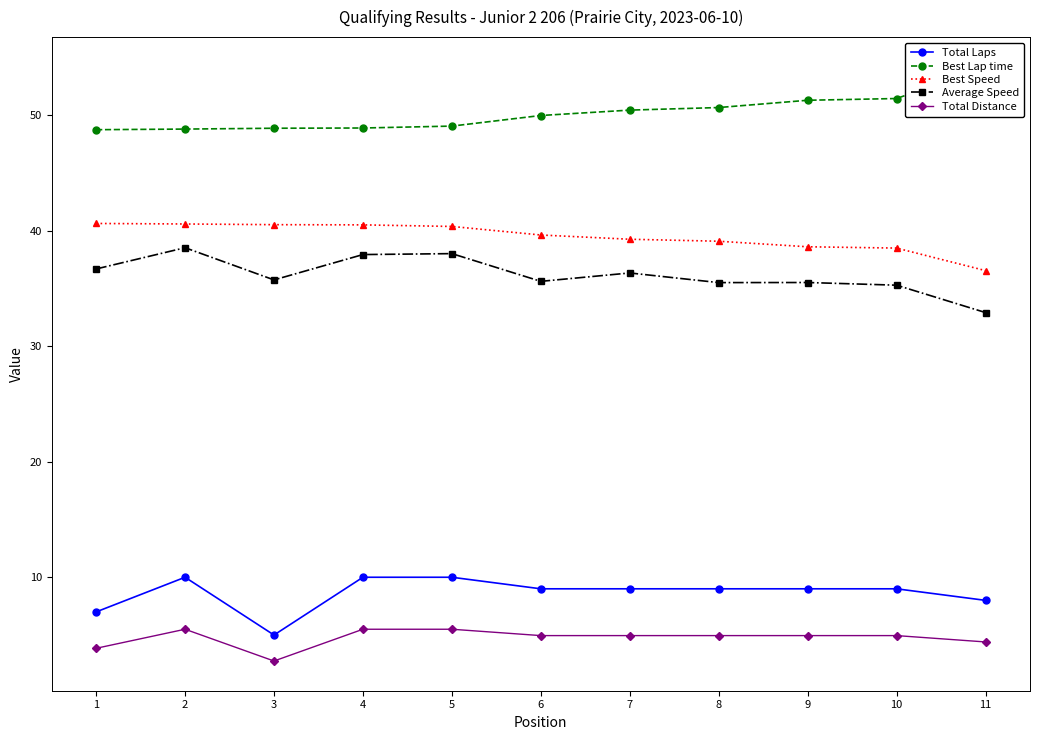

At which label is Best Lap time closest to 51?

9